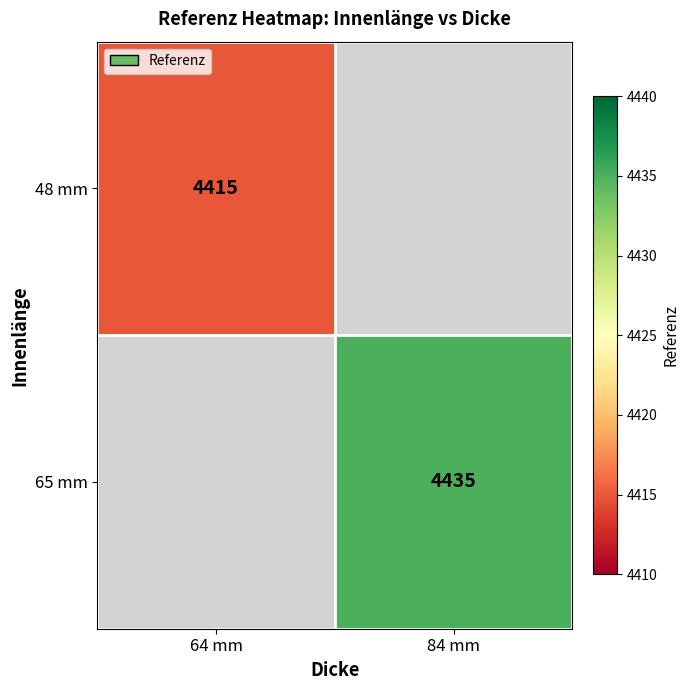

The 48 mm series shows 1185.0 at 64 mm. True or false?

False